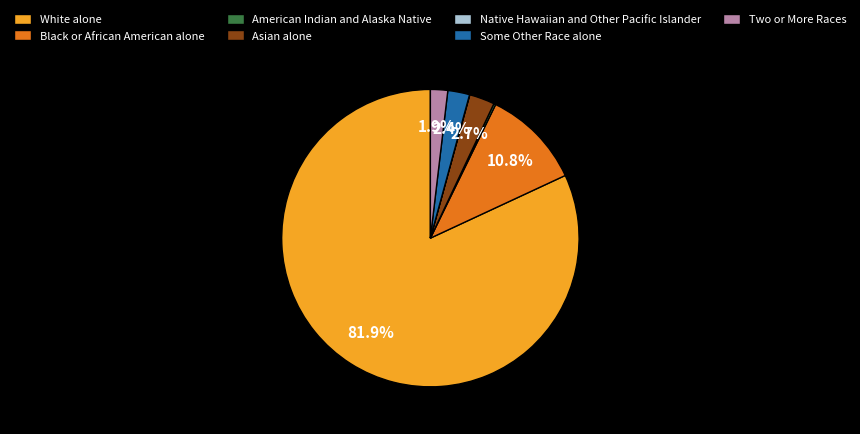

How much of the chart is everything except Black or African American alone?

89.2%